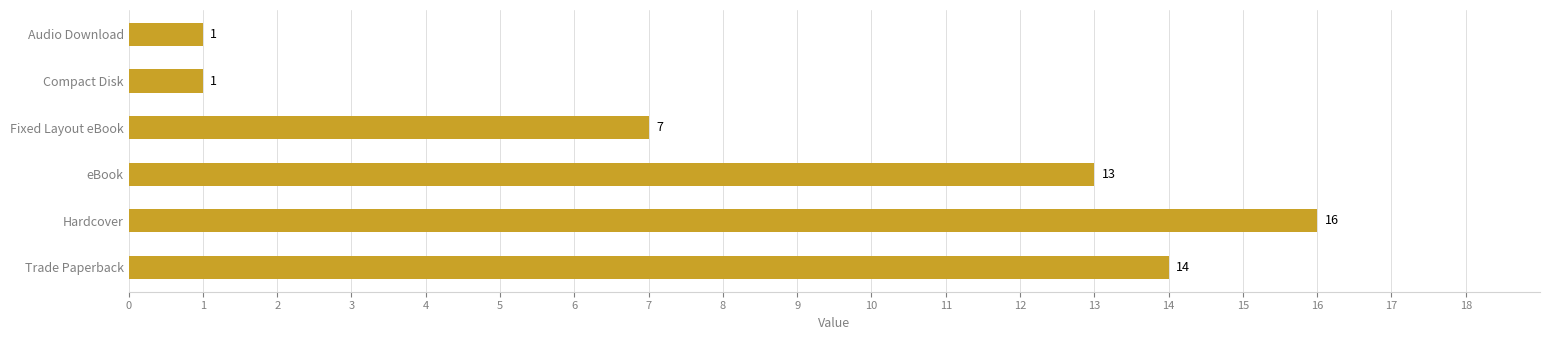

What is the average value?

9